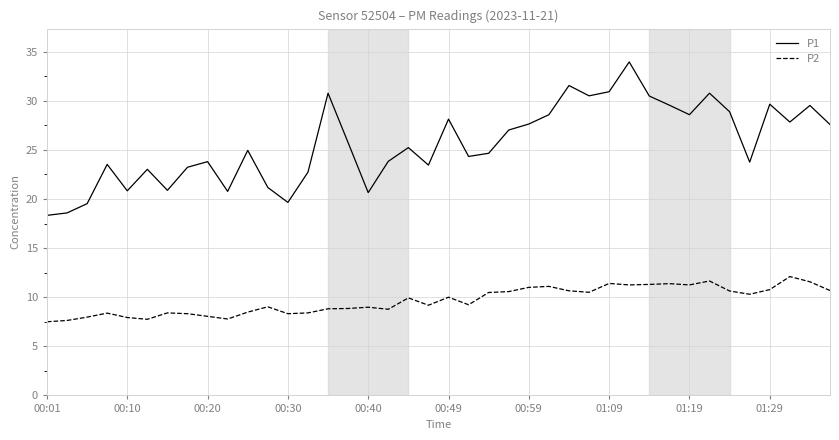

Rank the series by their maximum value, from highest to lowest.

P1, P2